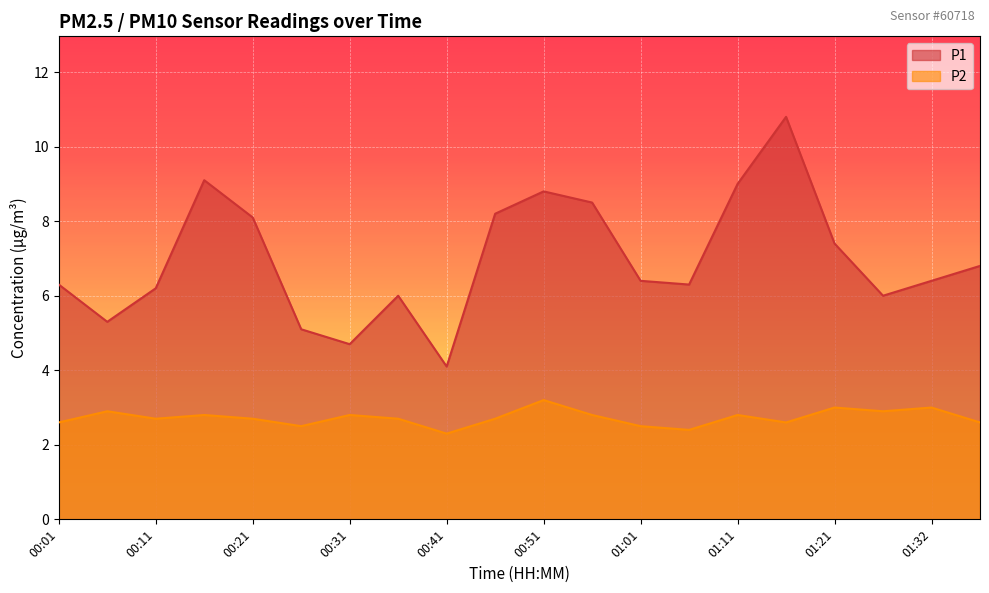

True or false: P2 and P1 intersect in this chart.

False